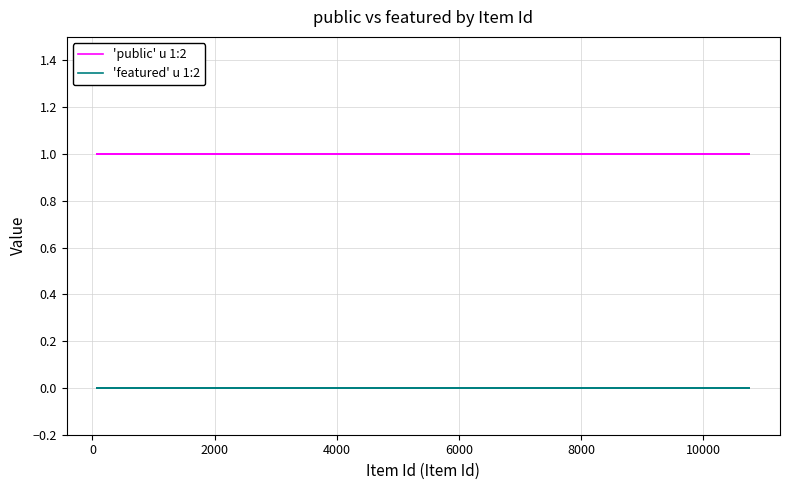

Which series has the widest spread of values?

'public' u 1:2